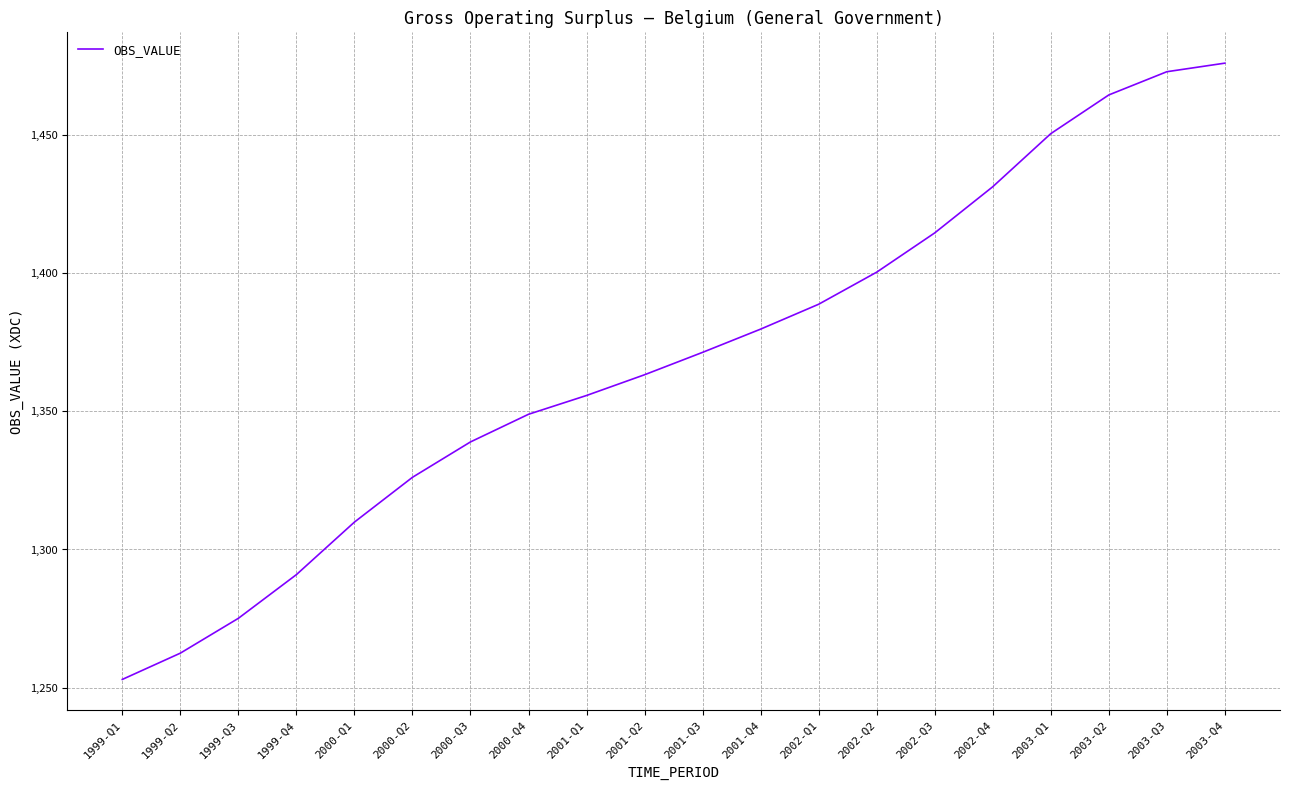

Reading right to left, transcribe all the data shown in this chart.

1475.9	1472.8	1464.4	1450.4	1431.2	1414.5	1400.3	1388.7	1379.7	1371.3	1363.2	1355.7	1348.9	1338.9	1326.1	1309.9	1290.9	1275.1	1262.5	1253.0